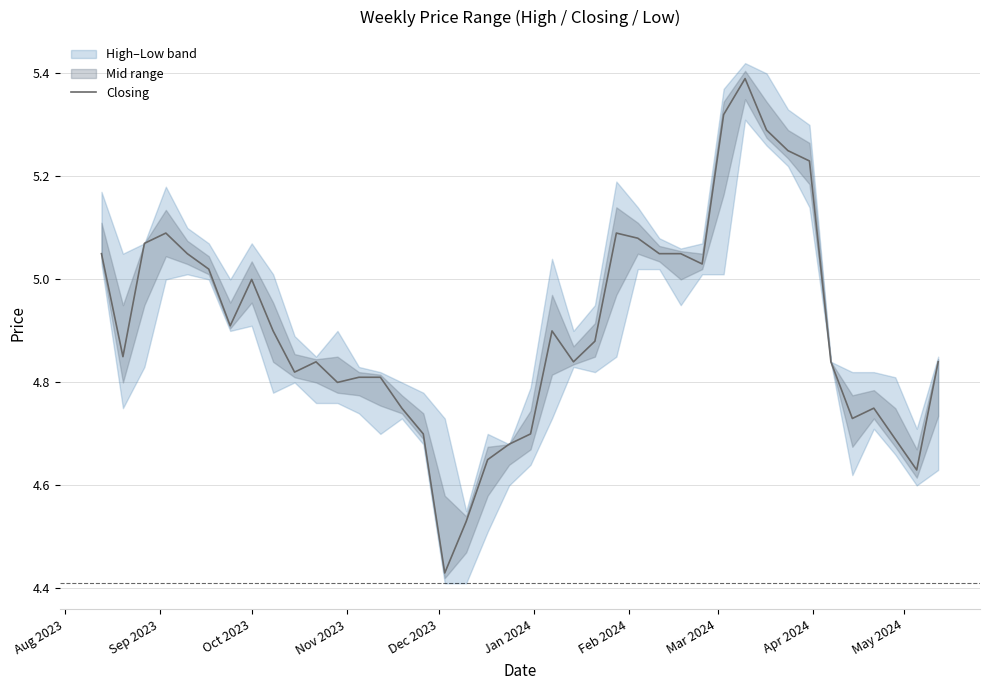

What is the sum of all values?

196.3